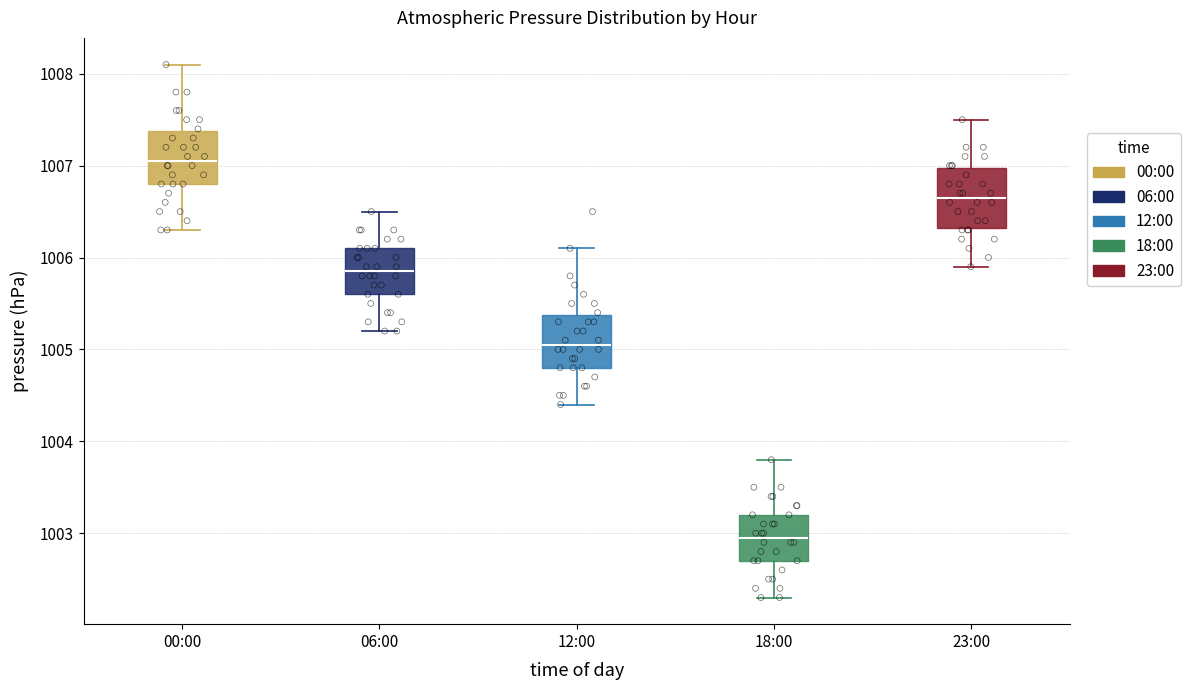

Reading left to right, transcribe this box plot: for each box, give where its median line is, the range the box spans, and where its two whiskers end, as read against the y-axis. The values are not printed on the chart, so give them approximately, as read against the axis.

00:00: median 1007.1, box 1006.8 to 1007.4, whiskers 1006.3 to 1008.1
06:00: median 1005.9, box 1005.6 to 1006.1, whiskers 1005.2 to 1006.5
12:00: median 1005.1, box 1004.8 to 1005.4, whiskers 1004.4 to 1006.1
18:00: median 1003.0, box 1002.7 to 1003.2, whiskers 1002.3 to 1003.8
23:00: median 1006.7, box 1006.3 to 1007.0, whiskers 1005.9 to 1007.5